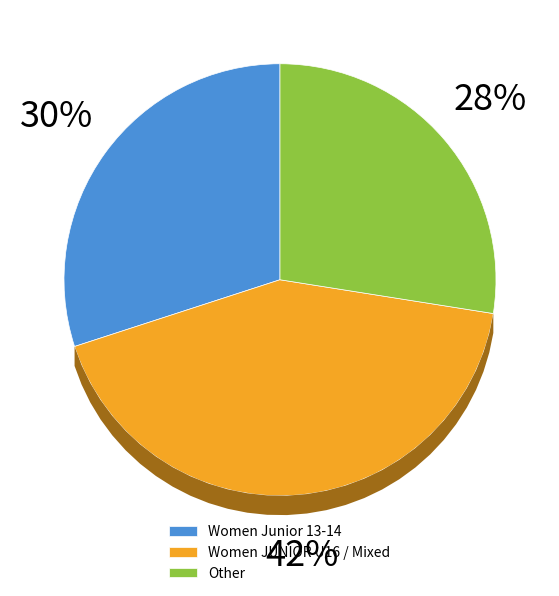

Is Women Junior 16 and u the majority of the pie?

No